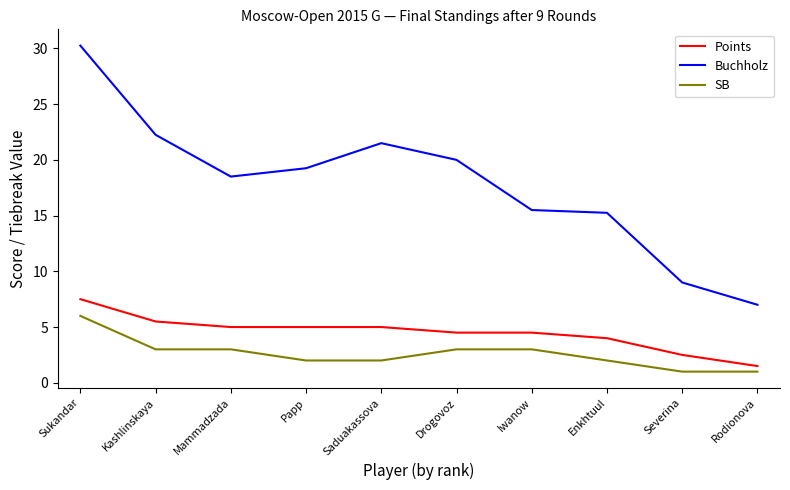

Which series has the largest range (max minus min)?

Buchholz